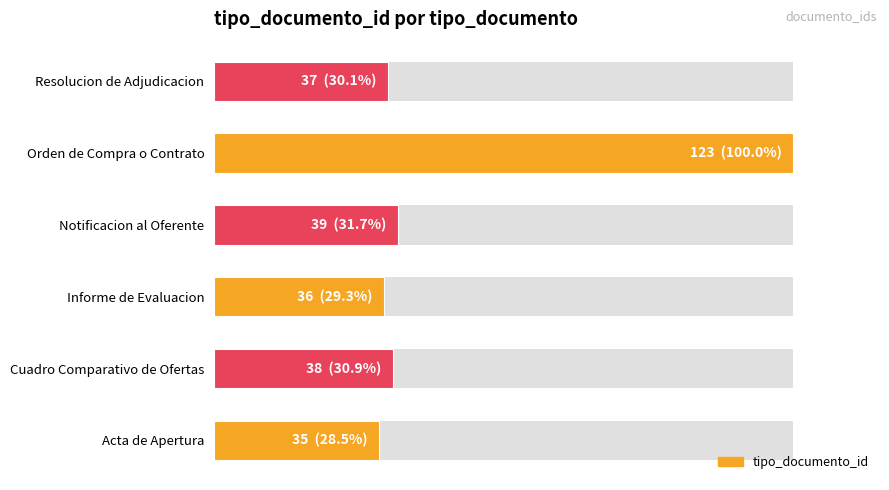

Reading left to right, list all the values displayed in this chart.

35	38	36	39	123	37